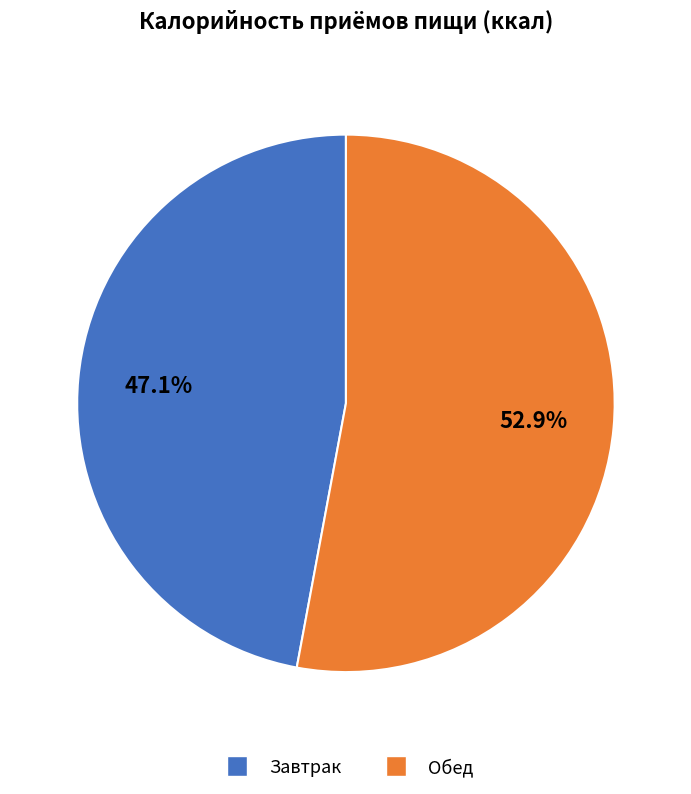

Rank the categories by value from lowest to highest.

Завтрак, Обед